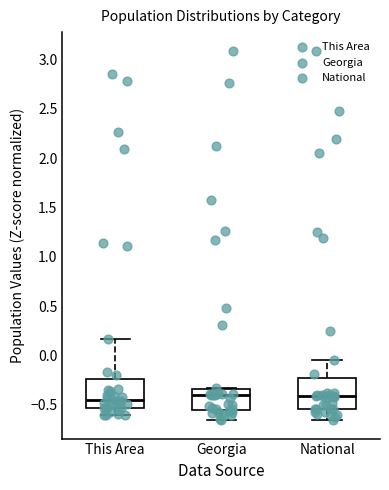

Reading left to right, transcribe this box plot: for each box, give where its median line is, the range the box spans, and where its two whiskers end, as read against the y-axis. The values are not printed on the chart, so give them approximately, as read against the axis.

This Area: median -0.45, box -0.55 to -0.25, whiskers -0.60 to 0.15
Georgia: median -0.40, box -0.55 to -0.35, whiskers -0.65 to -0.35
National: median -0.40, box -0.55 to -0.25, whiskers -0.65 to -0.05